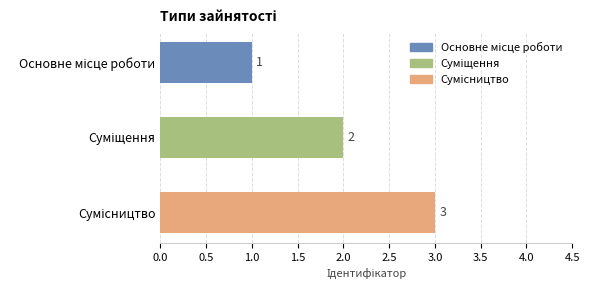

What is the maximum value shown in the chart?

3